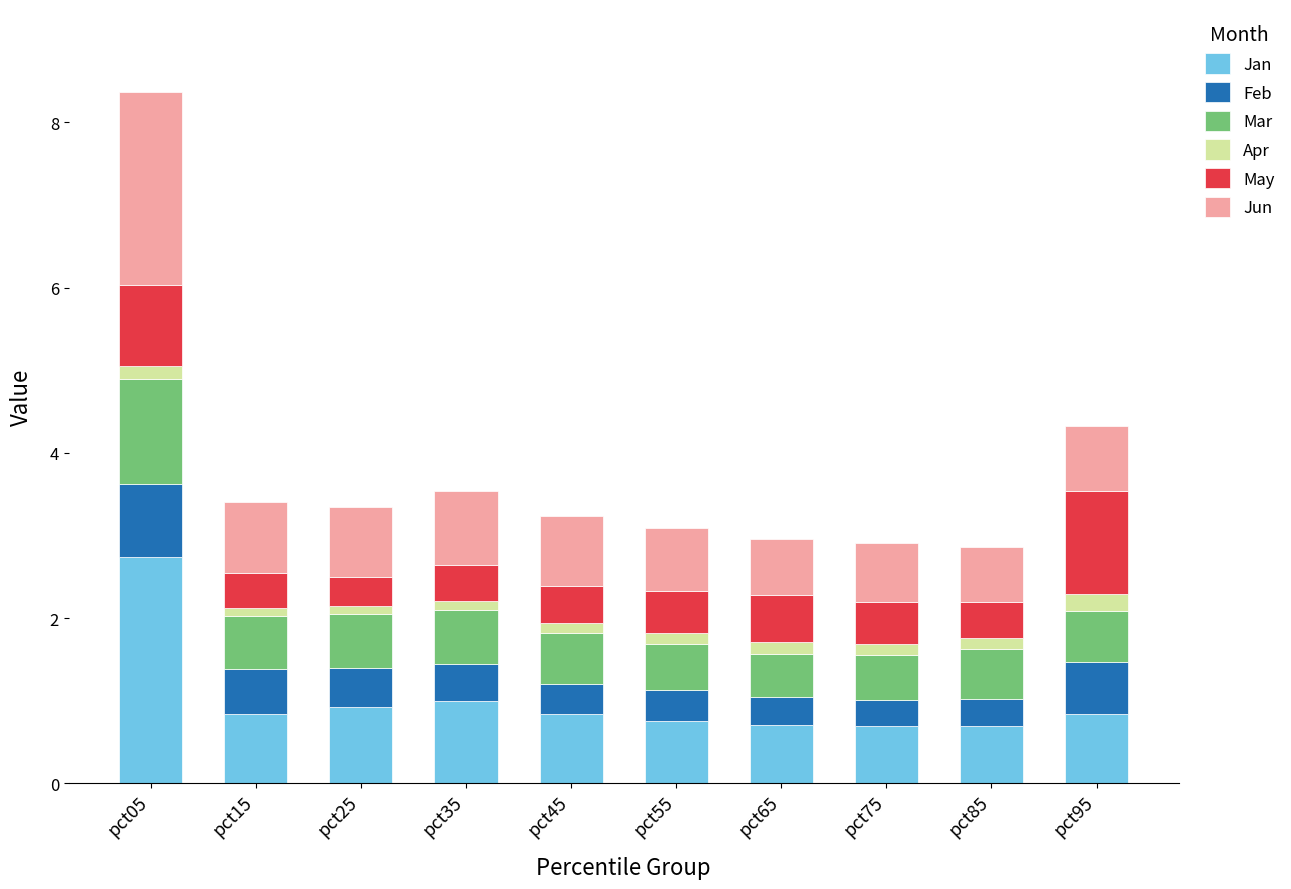

How many data points does each series have?

10